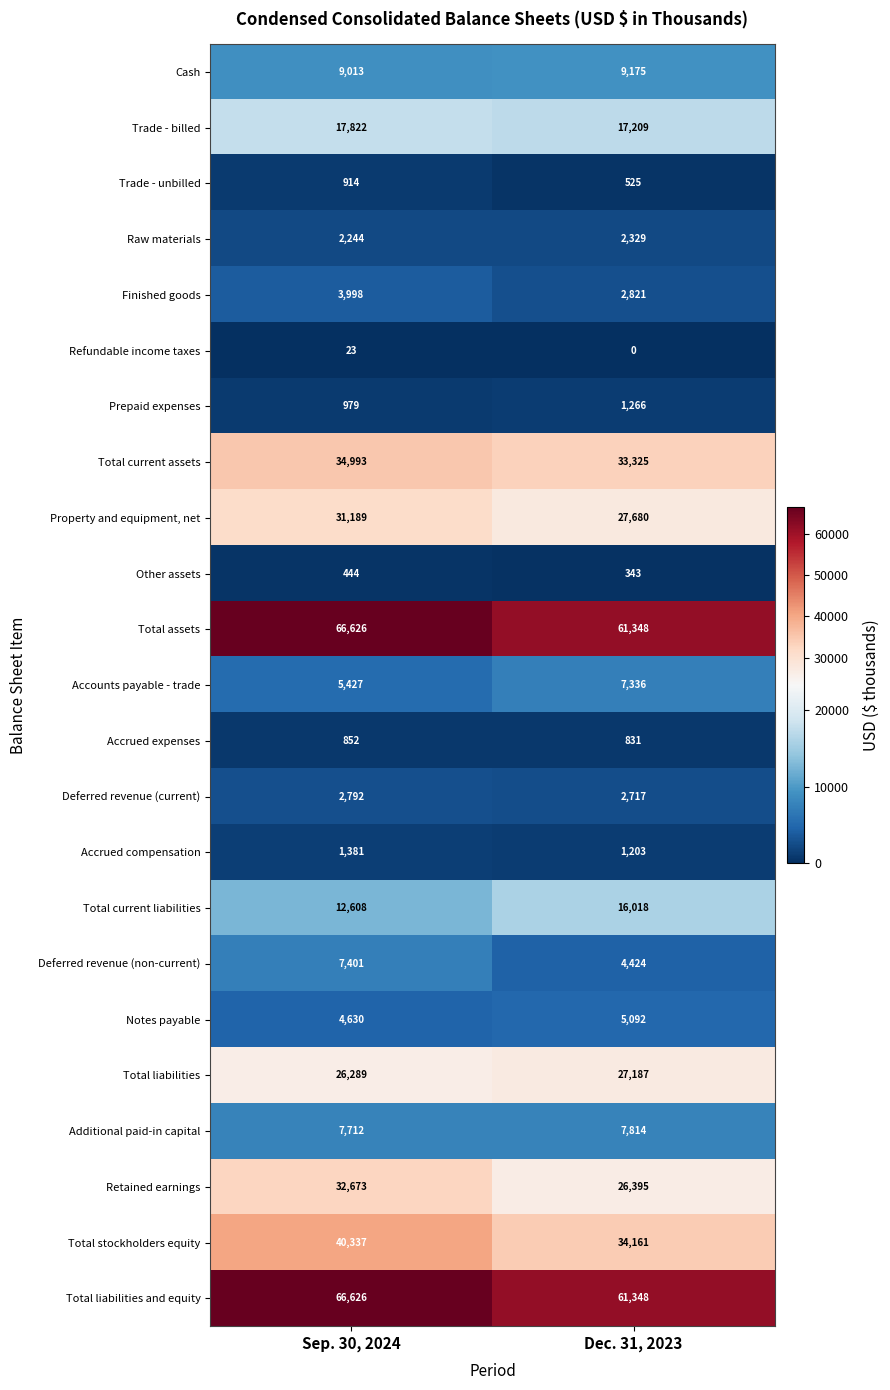

True or false: Total current liabilities has a value of 12608 at Sep. 30, 2024.

True